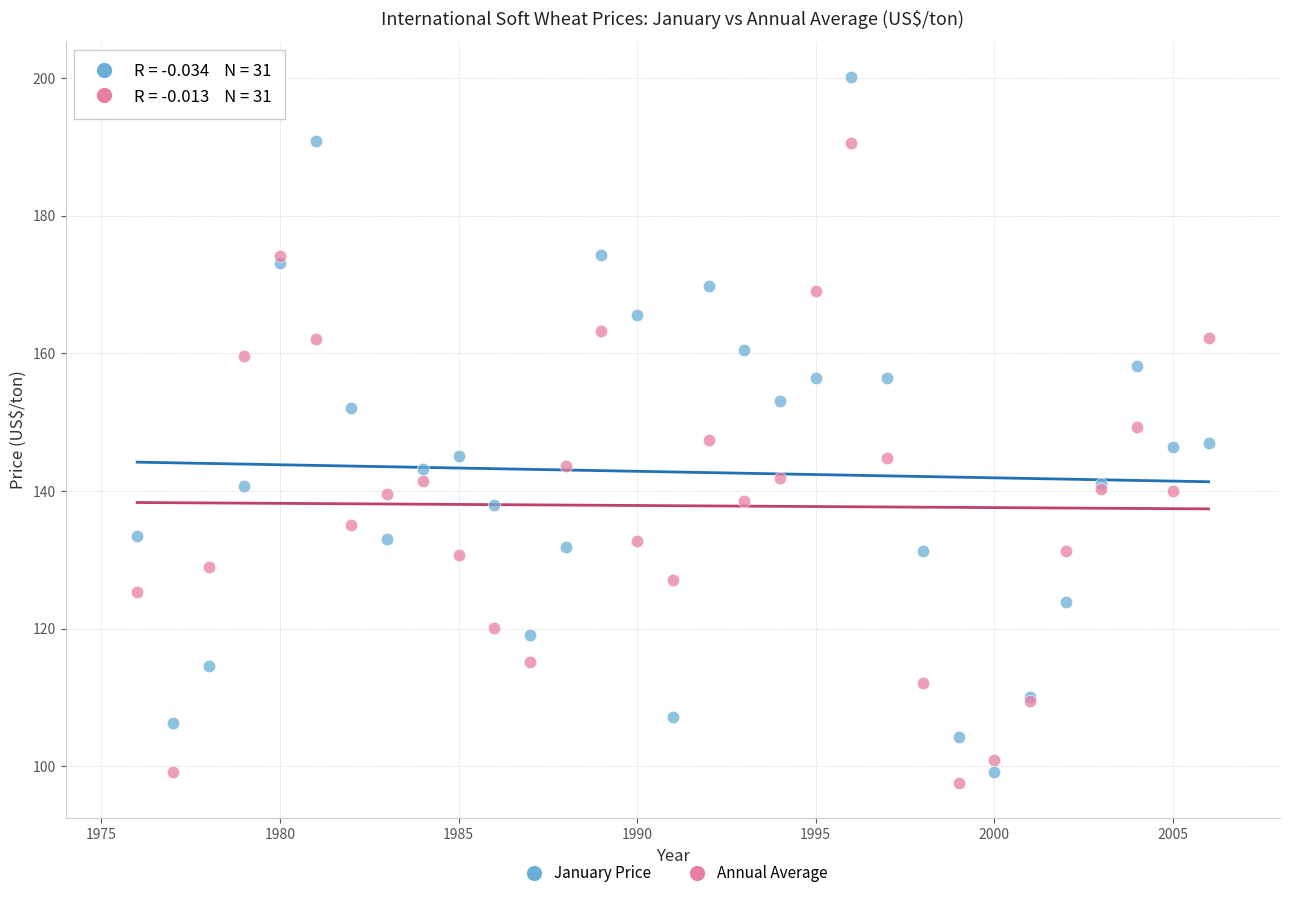

What is the X range (max minus min) for the scatter plot?

30.0